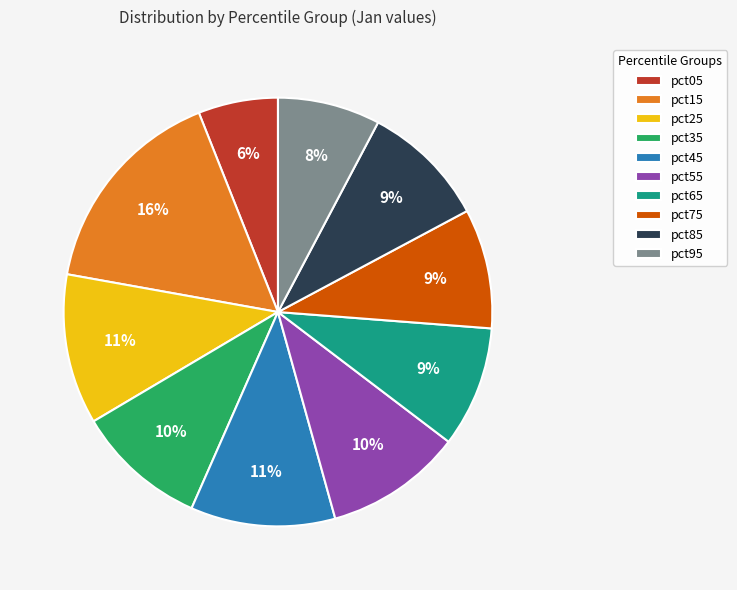

To the nearest percent, what is the difference between the largest and smallest slice percentages?

10%